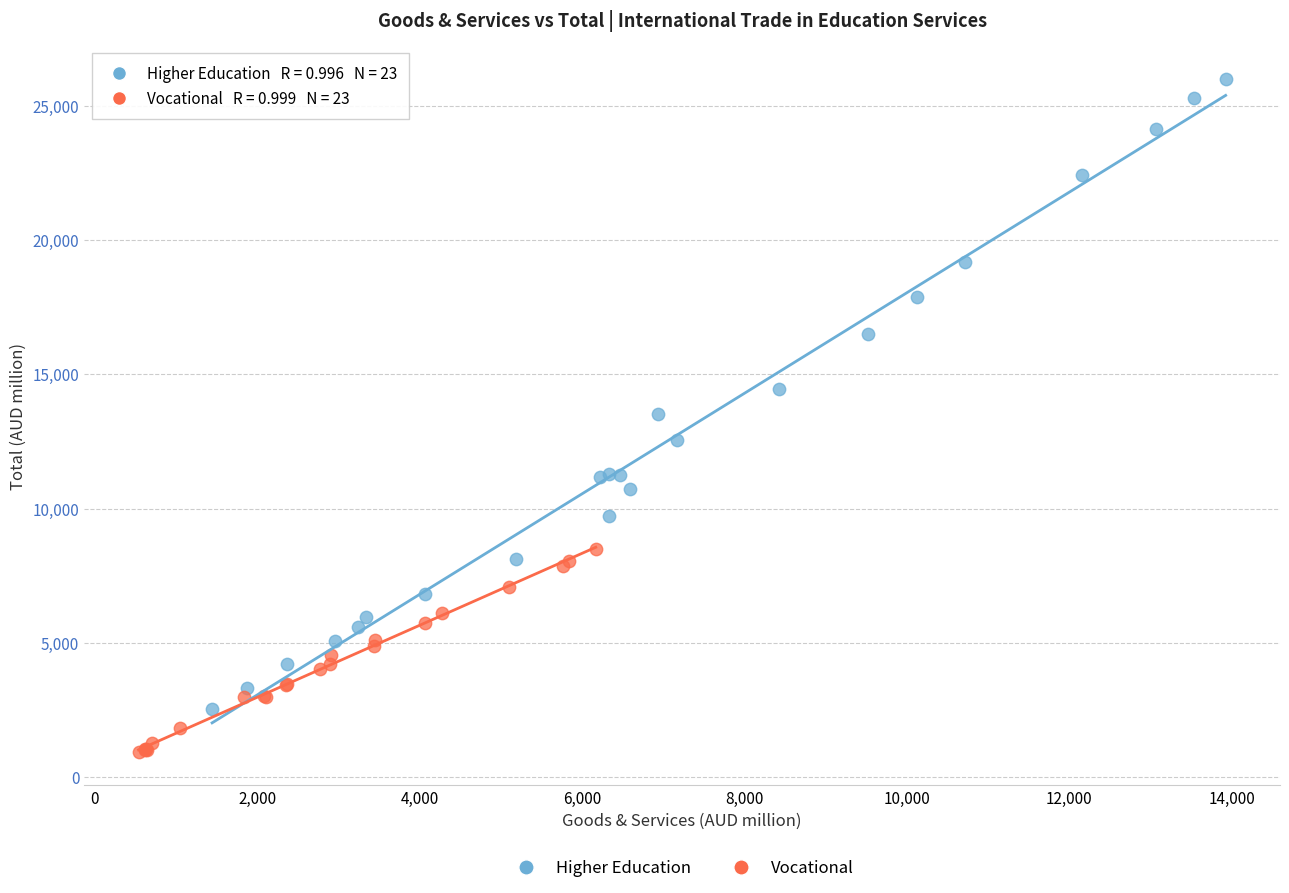

Which series has the largest Y range (max minus min)?

Higher Education